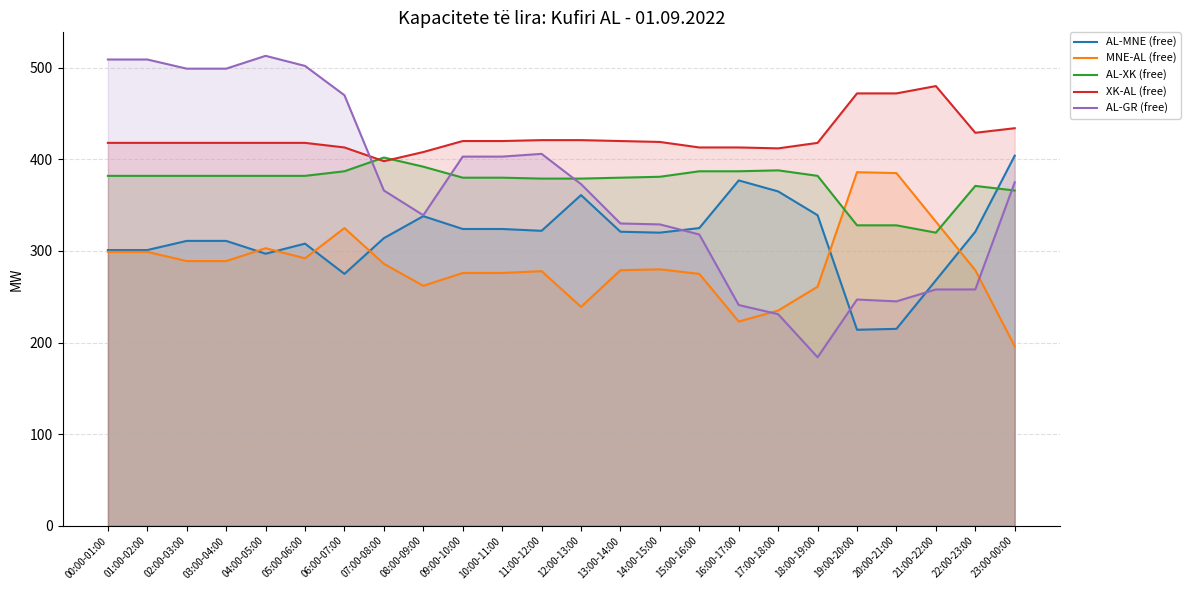

Rank the series at 22:00-23:00 from lowest to highest value.

AL-GR (free), MNE-AL (free), AL-MNE (free), AL-XK (free), XK-AL (free)